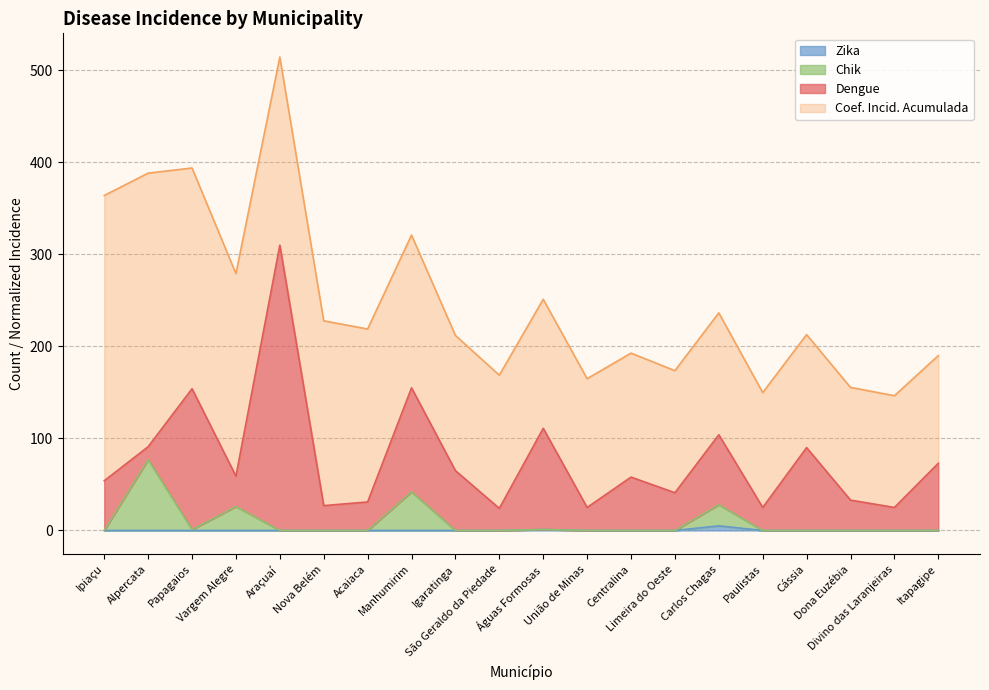

How many values in the Chik series exceed 0?

6